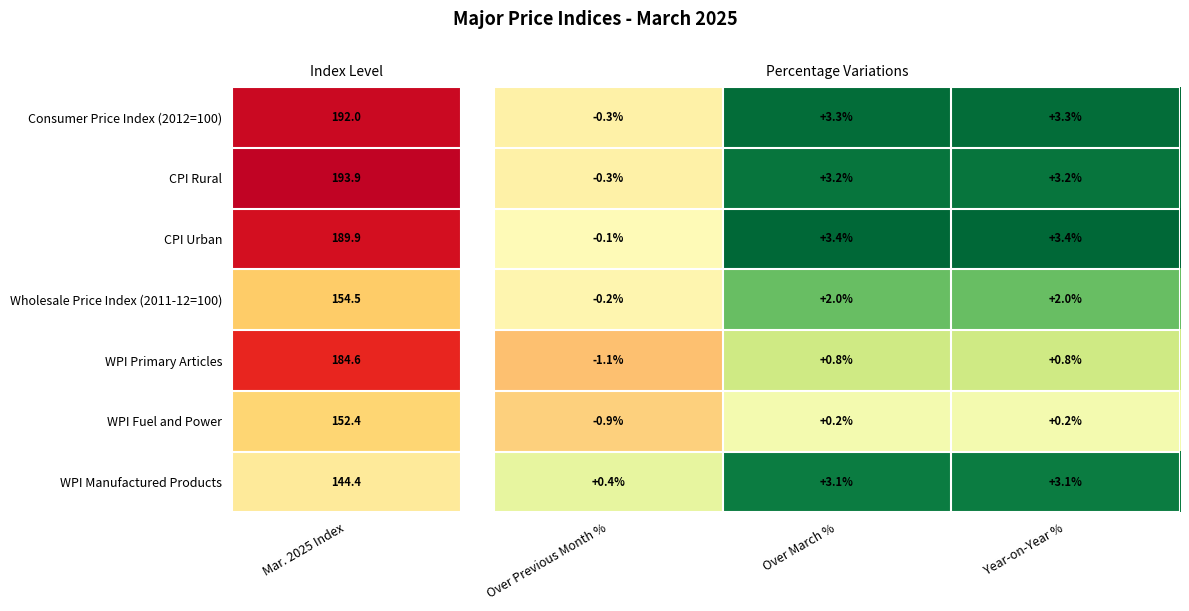

What is the smallest value displayed?

-1.1